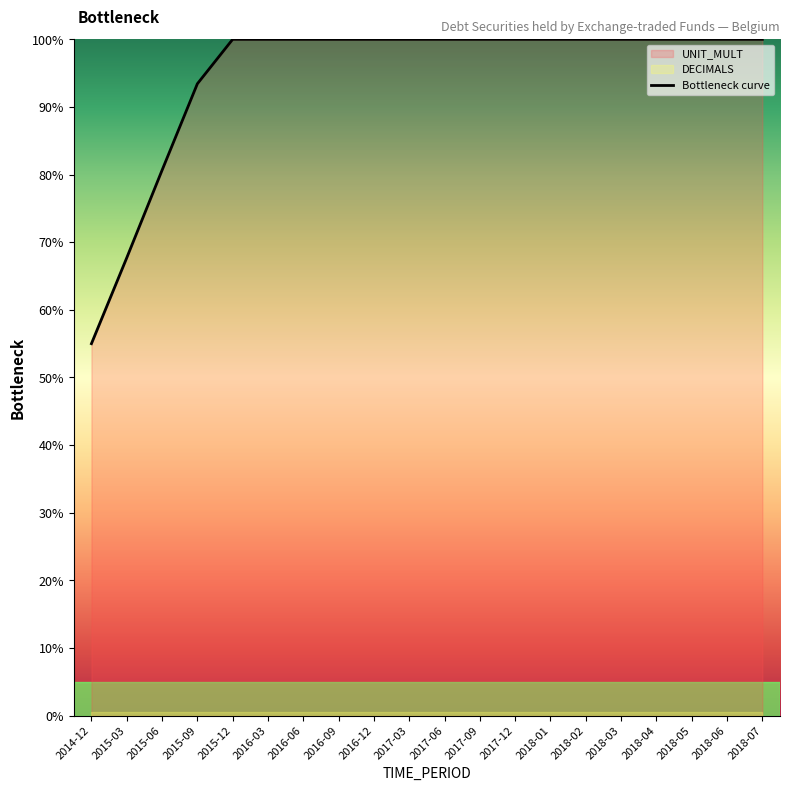

Reading left to right, list all the values displayed in this chart.

55.0	67.7	80.6	93.4	100.0	100.0	100.0	100.0	100.0	100.0	100.0	100.0	100.0	100.0	100.0	100.0	100.0	100.0	100.0	100.0